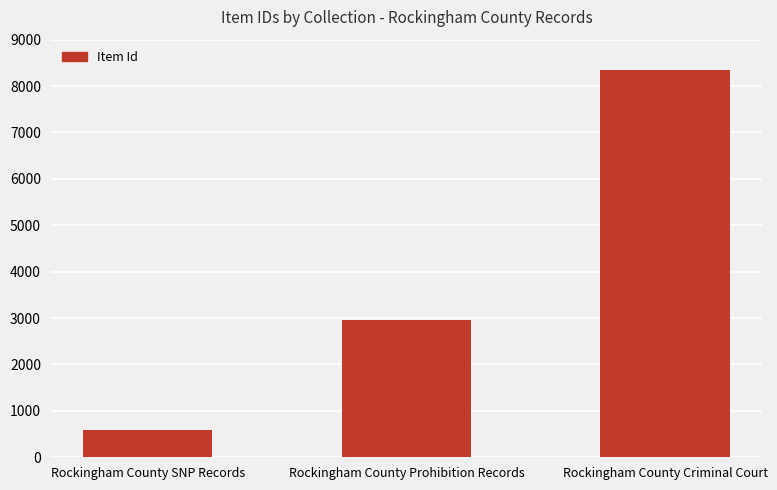

What is the label of the 1st bar from the left?

Rockingham County SNP Records